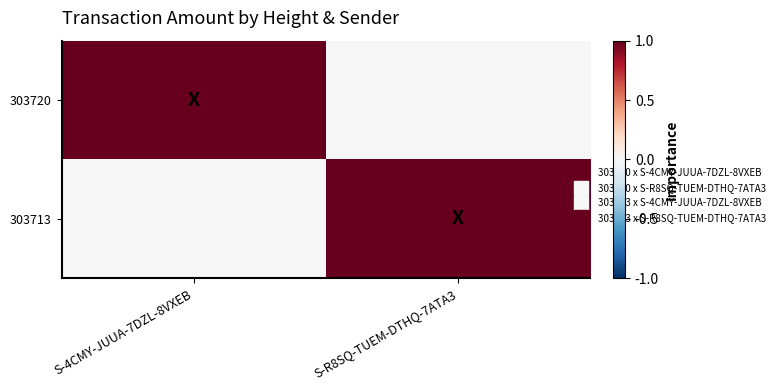

Reading left to right, transcribe all the data shown in this chart.

303720: S-4CMY-JUUA-7DZL-8VXEB=1.0	S-R8SQ-TUEM-DTHQ-7ATA3=0.0
303713: S-4CMY-JUUA-7DZL-8VXEB=0.0	S-R8SQ-TUEM-DTHQ-7ATA3=1.0